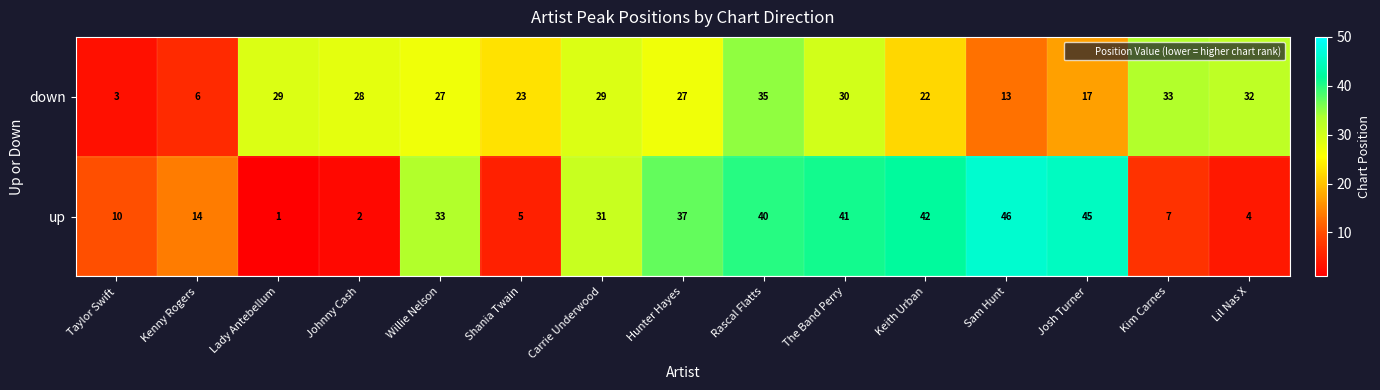

What is the spread (max minus min) of values at Sam Hunt?

33